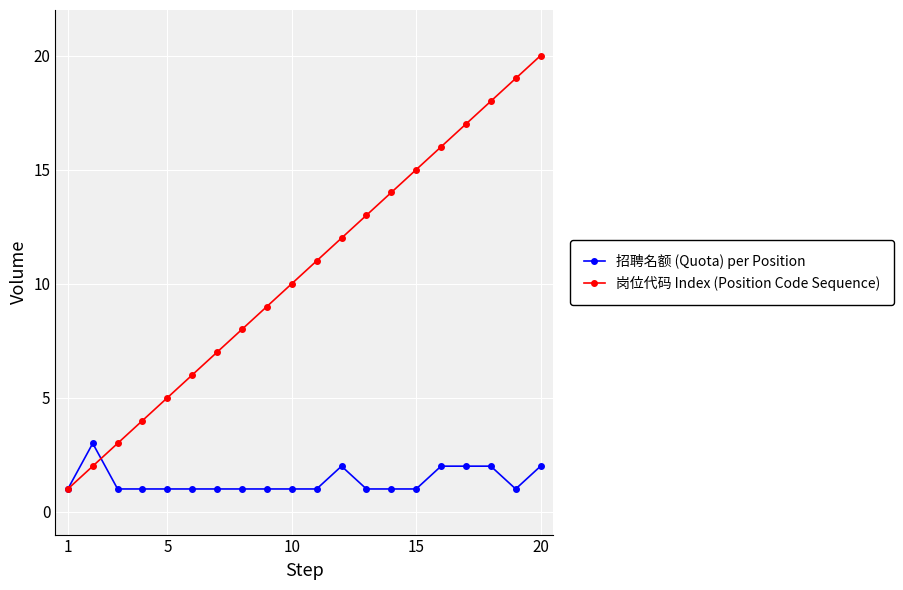

After their last crossing, which series has the higher values: 招聘名额 (Quota) per Position or 岗位代码 Index (Position Code Sequence)?

岗位代码 Index (Position Code Sequence)